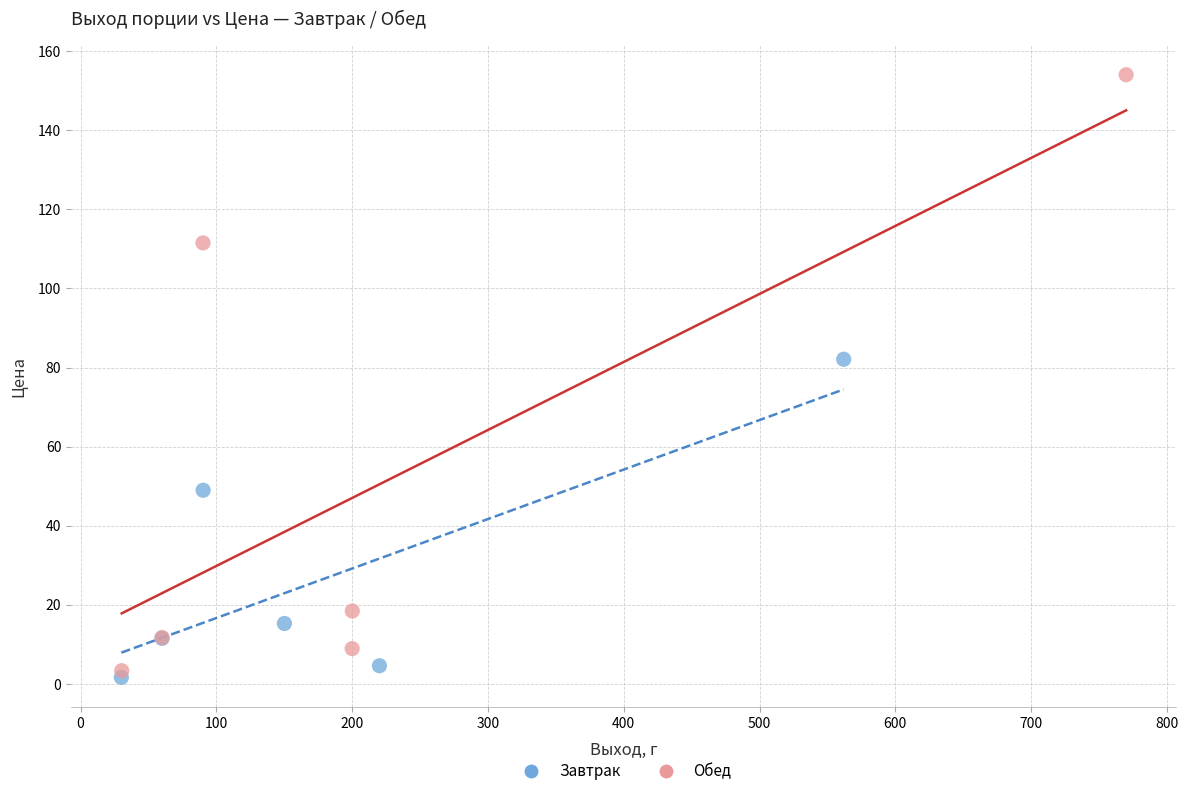

Which series has the widest spread of Y values?

Обед